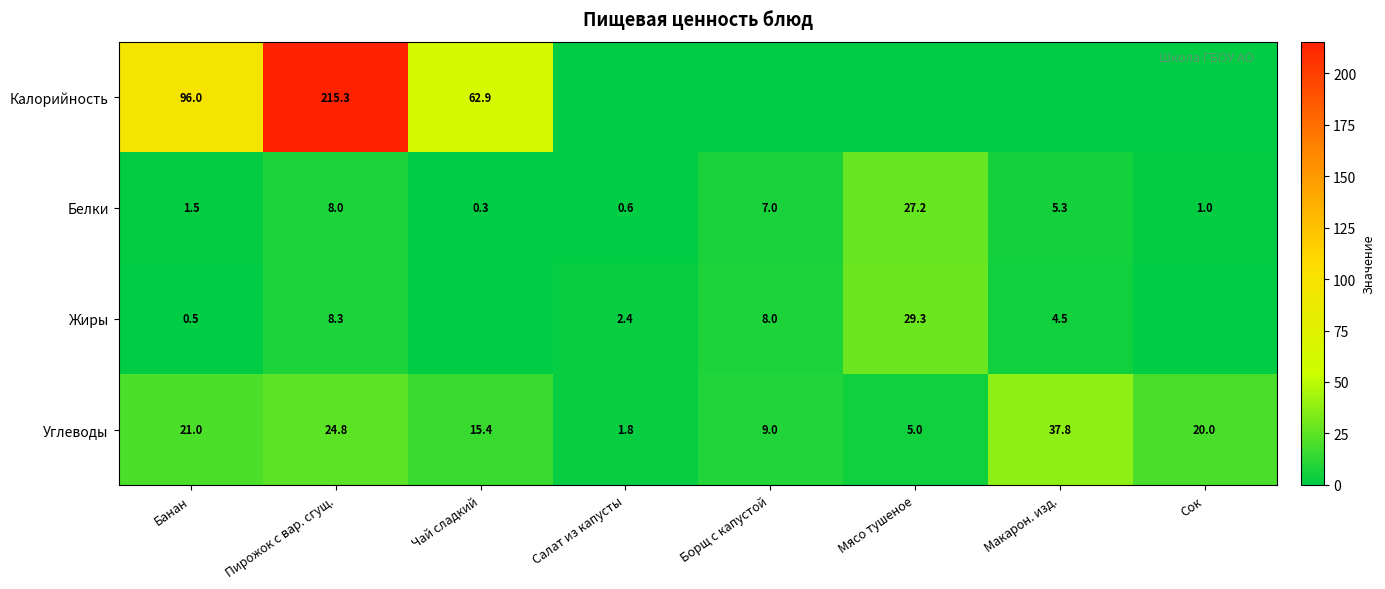

The value of Белки at Салат из капусты is 0.4. True or false?

False